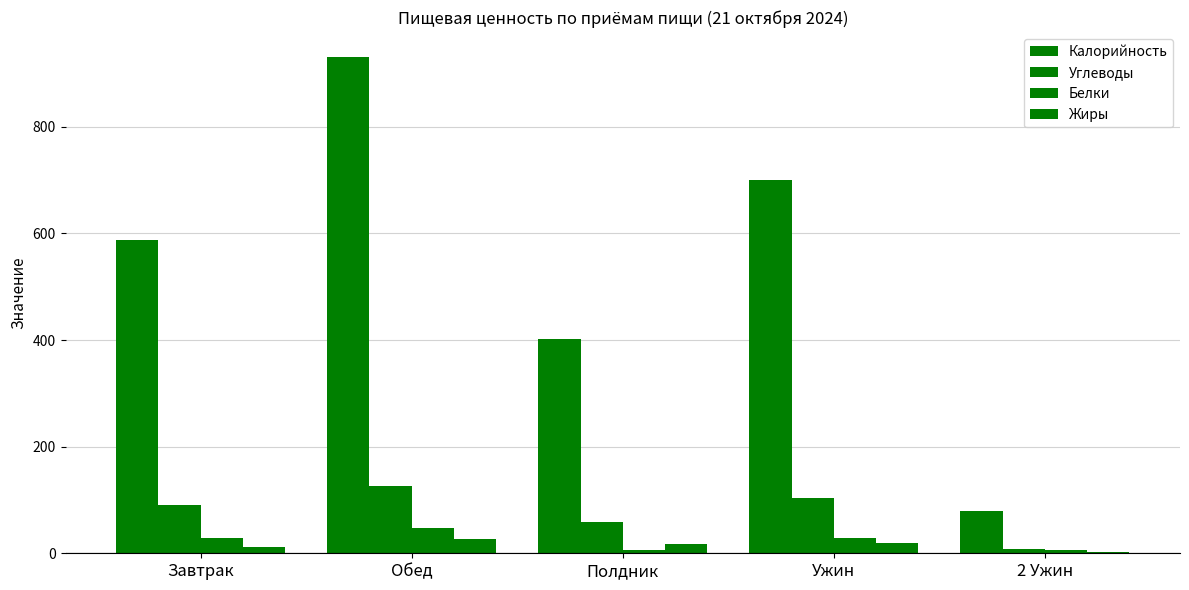

How many categories are shown in the chart?

5